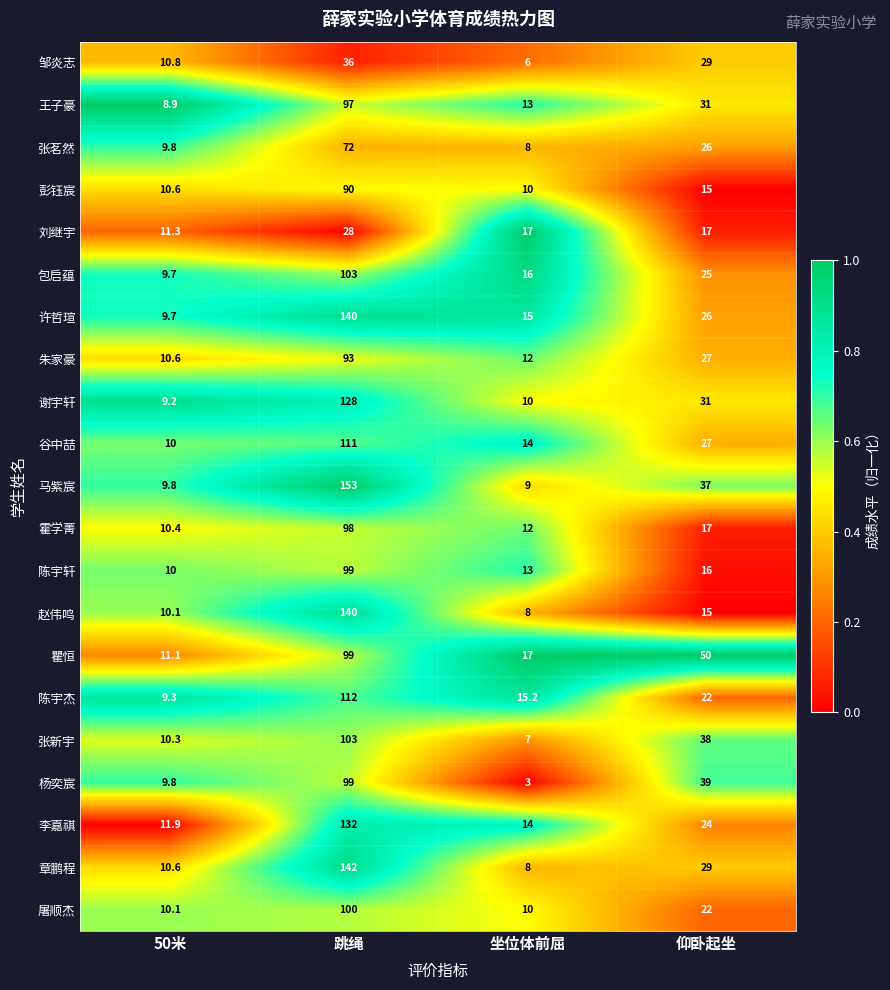

What is the difference between the maximum and minimum values in the 谢宇轩 series?

118.8